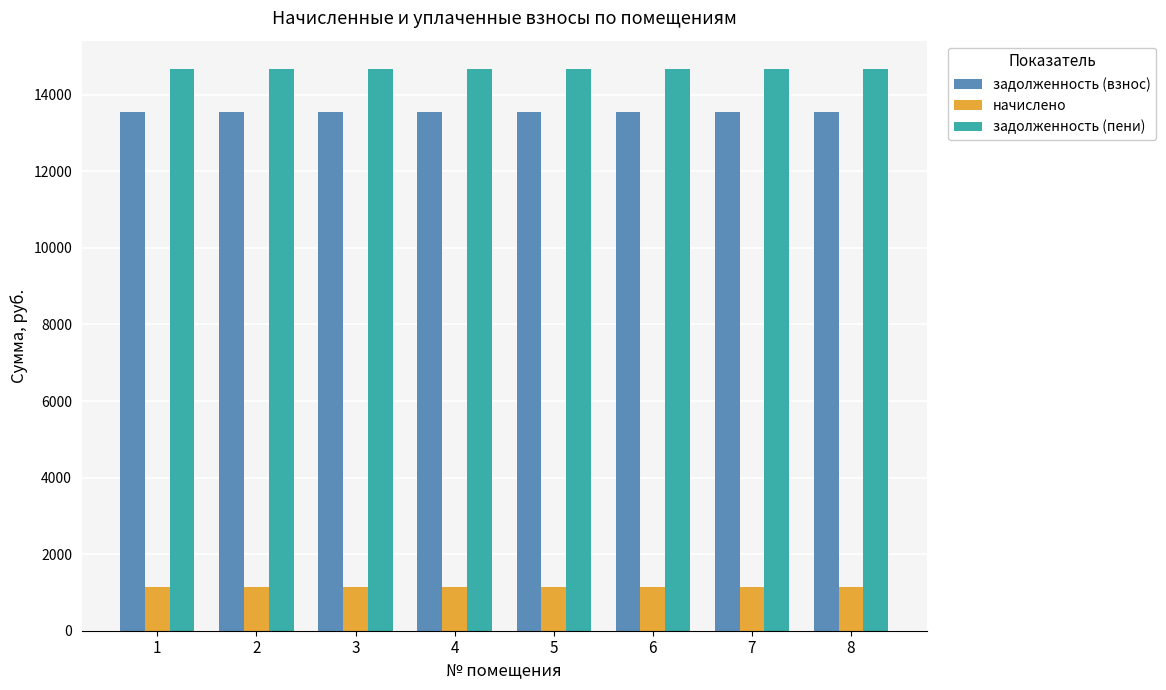

Is the value of задолженность (взнос) at 6 greater than the value of задолженность (пени) at 1?

No